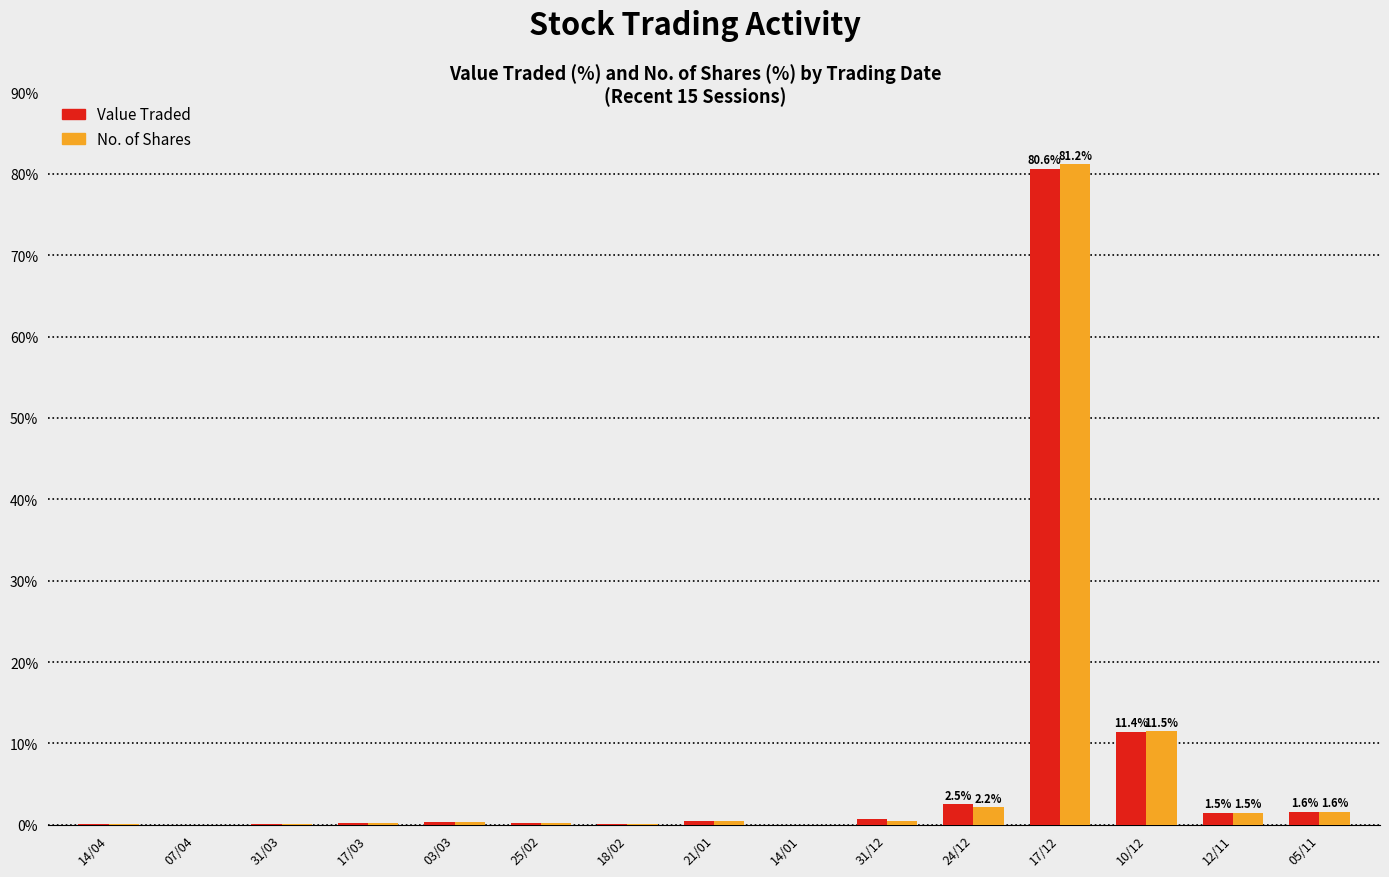

What value does the Value Traded series have at 14/04?

0.1